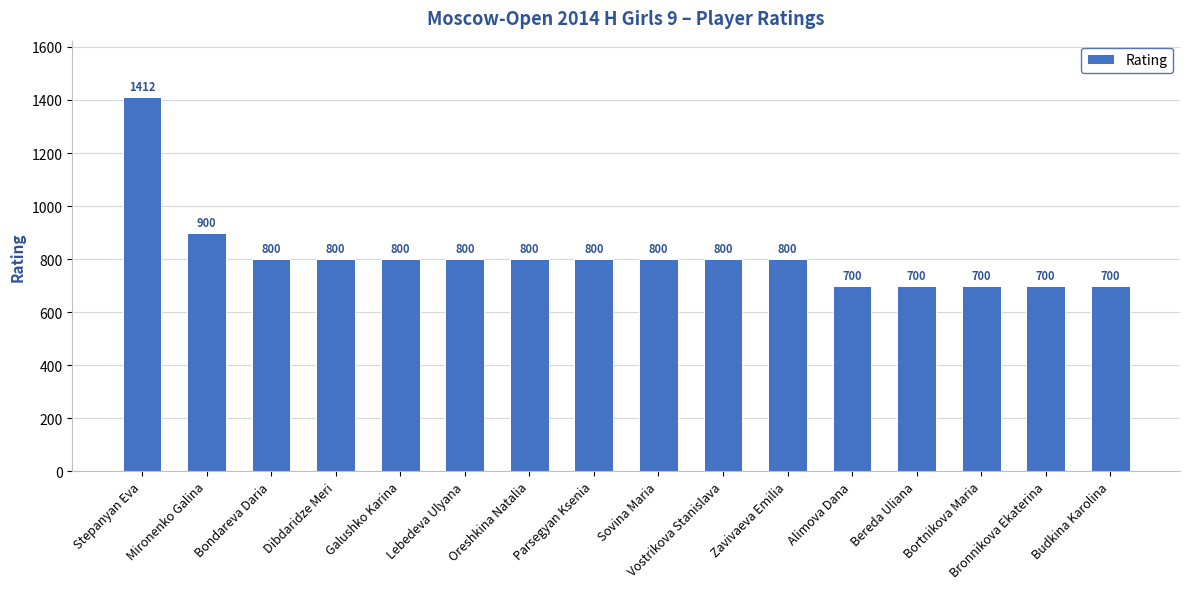

What is the smallest value displayed?

700